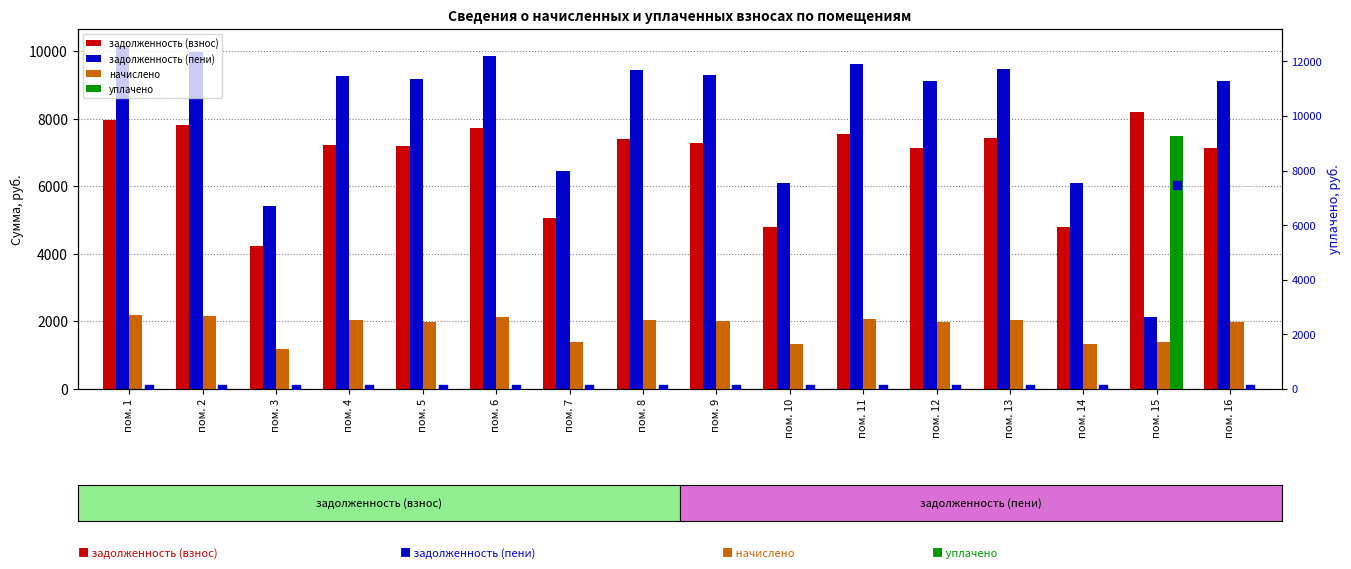

Which series has the widest spread of Y values?

задолженность (пени)